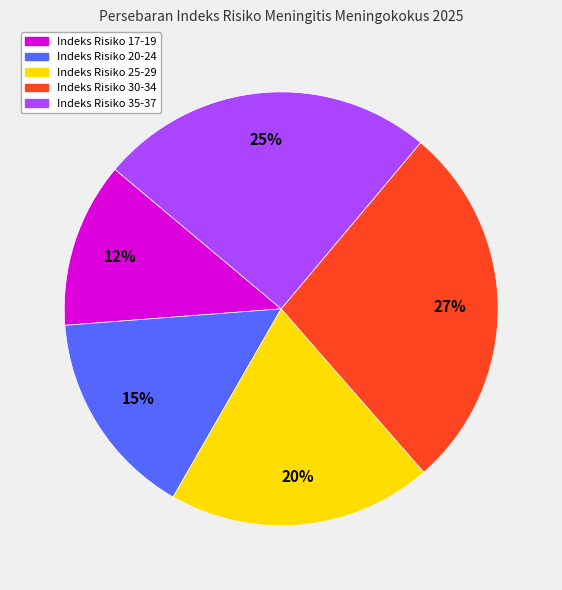

Is there any slice that represents more than half of the pie?

No